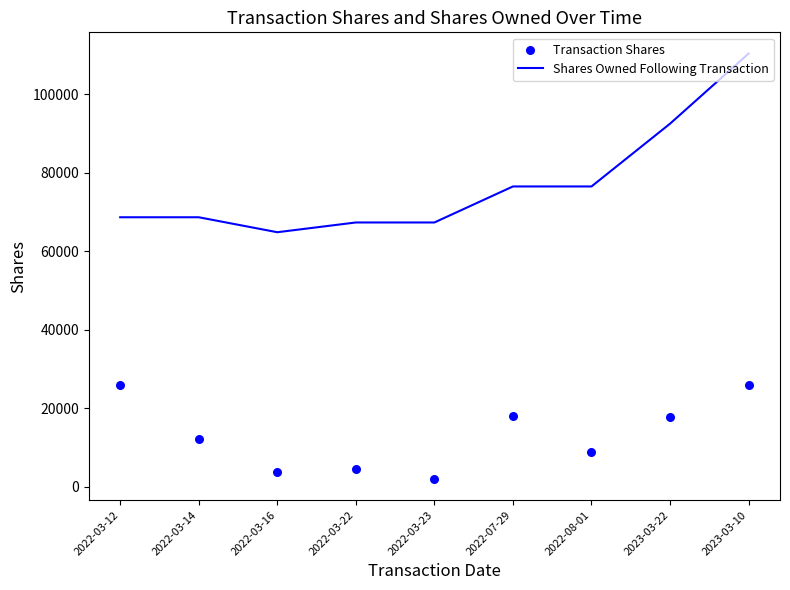

Which series has the largest total across all categories?

Shares Owned Following Transaction